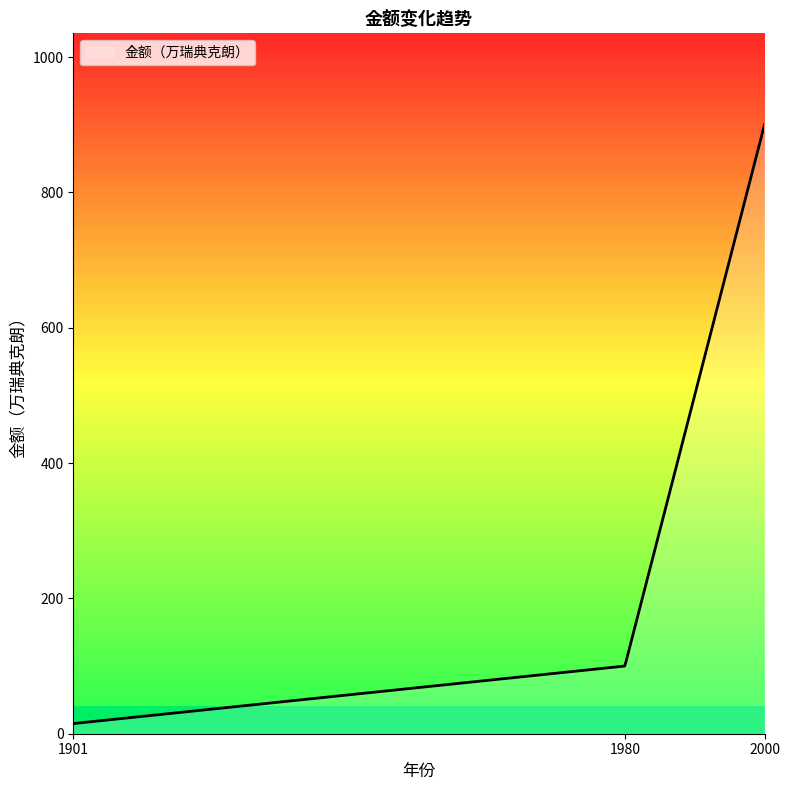

Reading right to left, transcribe all the data shown in this chart.

900	100	15